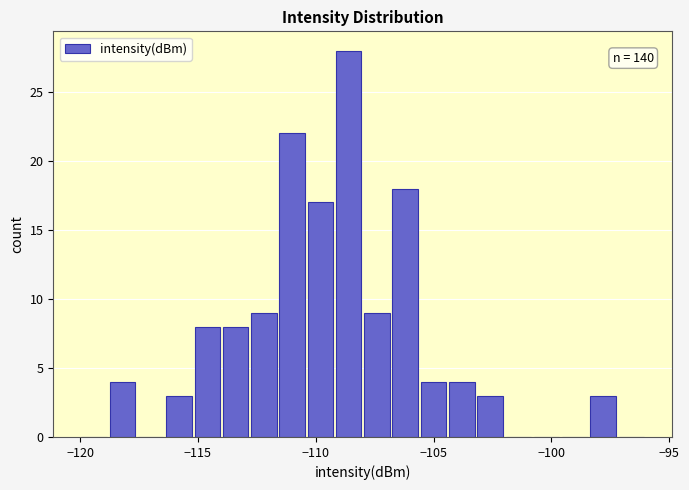

Around what value on the x-axis is the tallest bar? Give the approximate position of its centre, as read against the axis.

-108.5